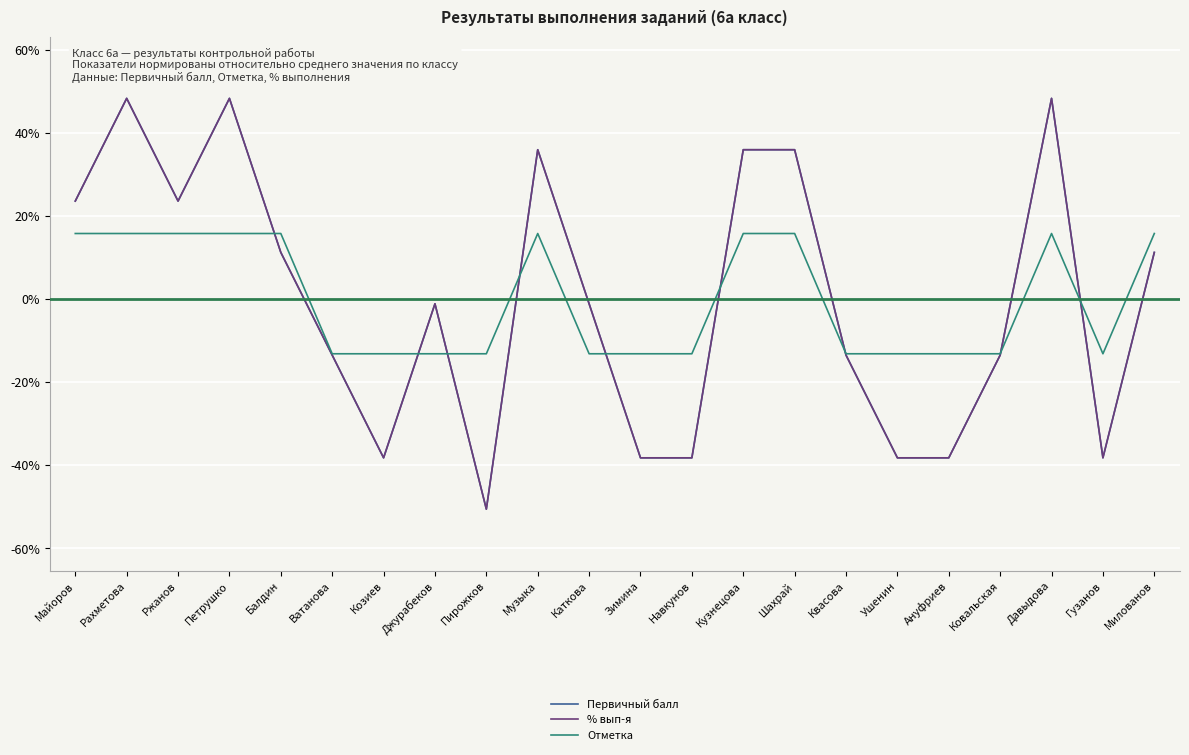

Is this an area chart (filled region under the line)?

No